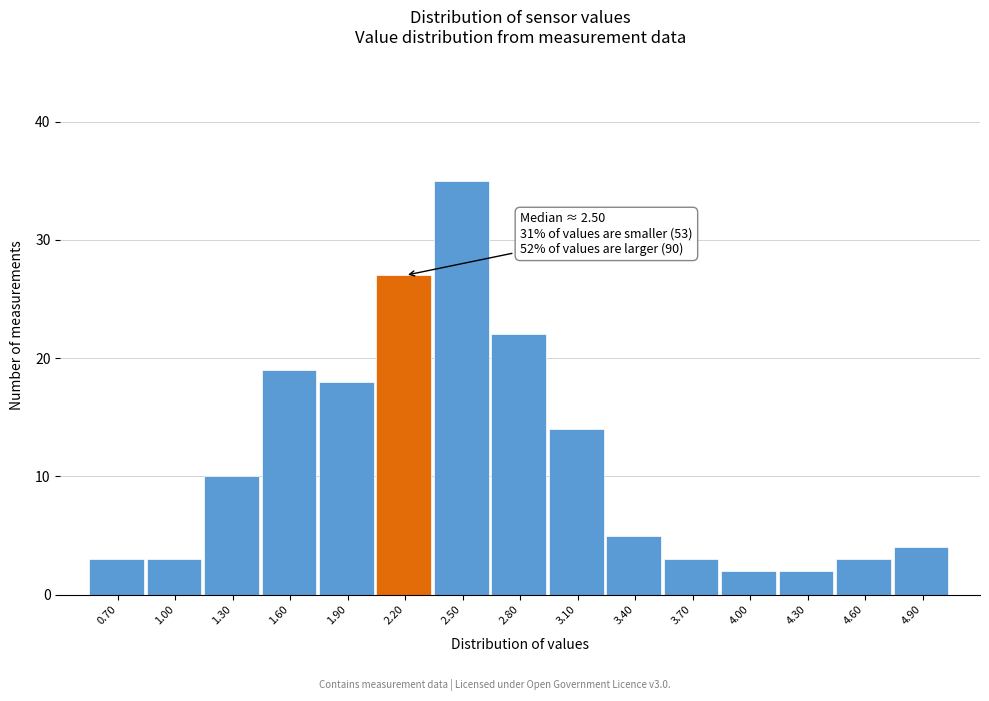

Reading left to right, list all the values displayed in this chart.

0.70=3	1.00=3	1.30=10	1.60=19	1.90=18	2.20=27	2.50=35	2.80=22	3.10=14	3.40=5	3.70=3	4.00=2	4.30=2	4.60=3	4.90=4